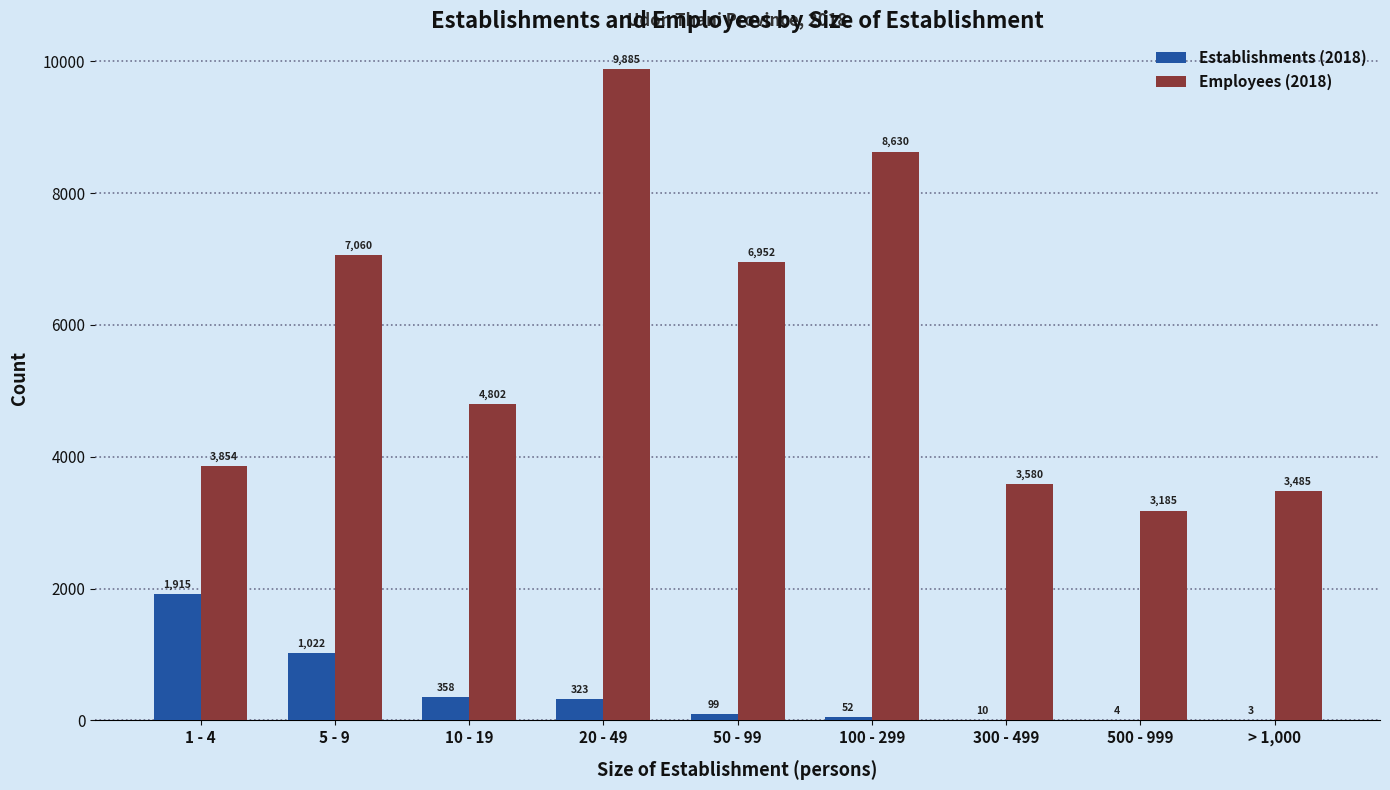

Which category has the highest value in the Establishments (2018) series?

1 - 4